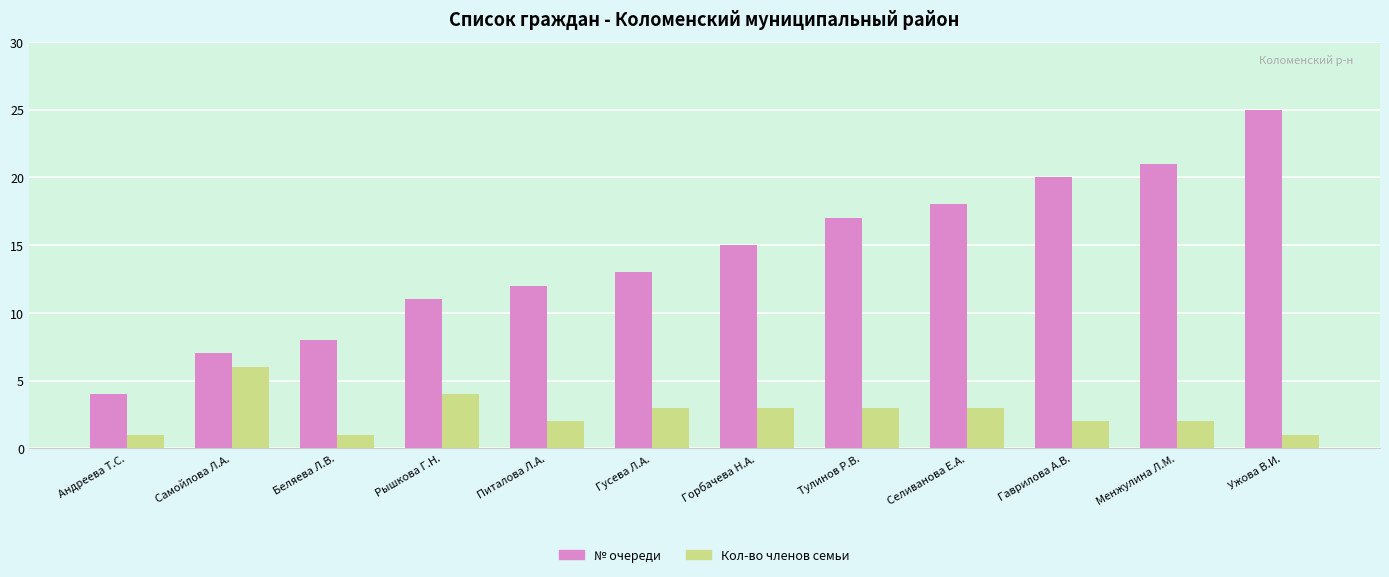

What is the smallest value displayed?

1